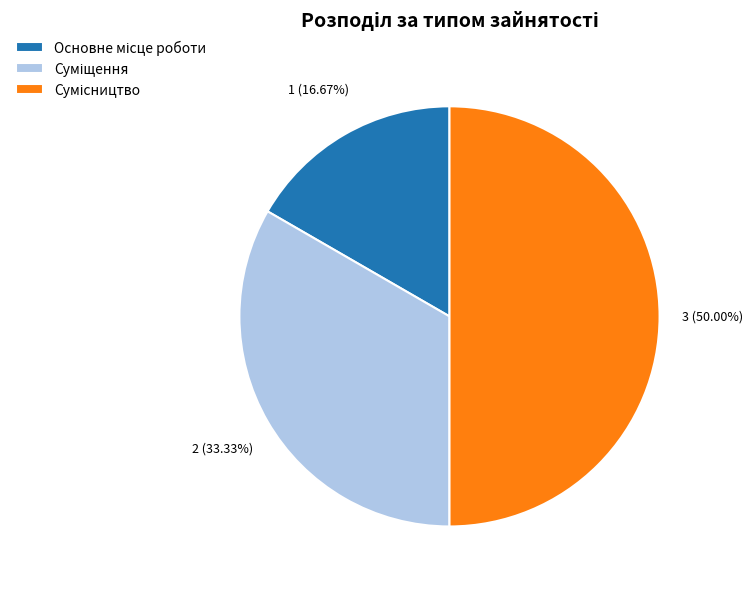

What percentage is NOT represented by Сумісництво?

50.0%